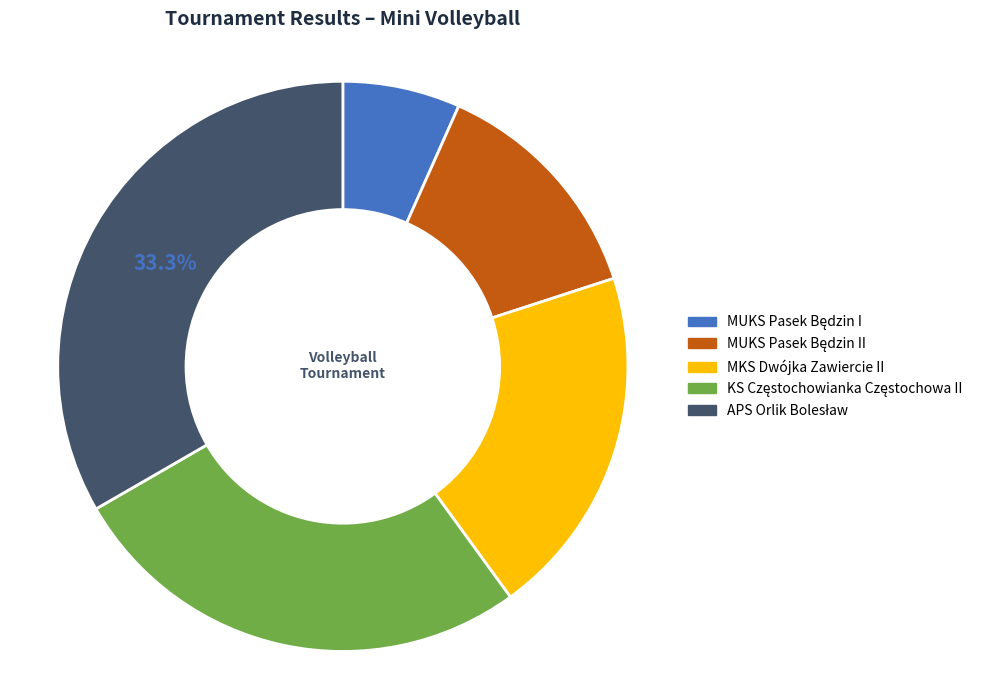

Is there a majority slice in this chart?

No